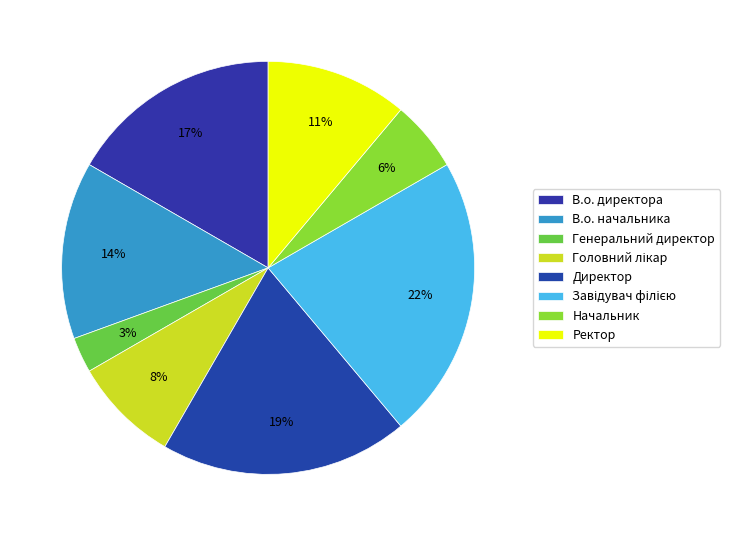

Which slice is the largest?

Завідувач філією